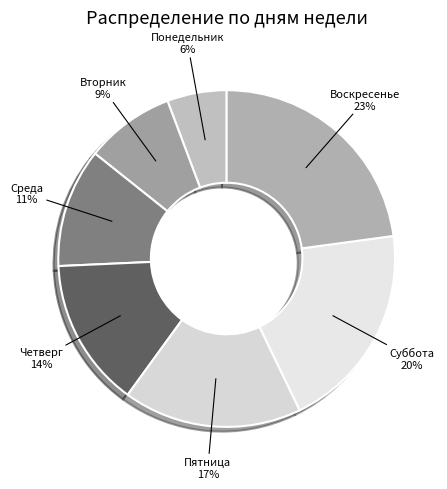

Is there a majority slice in this chart?

No